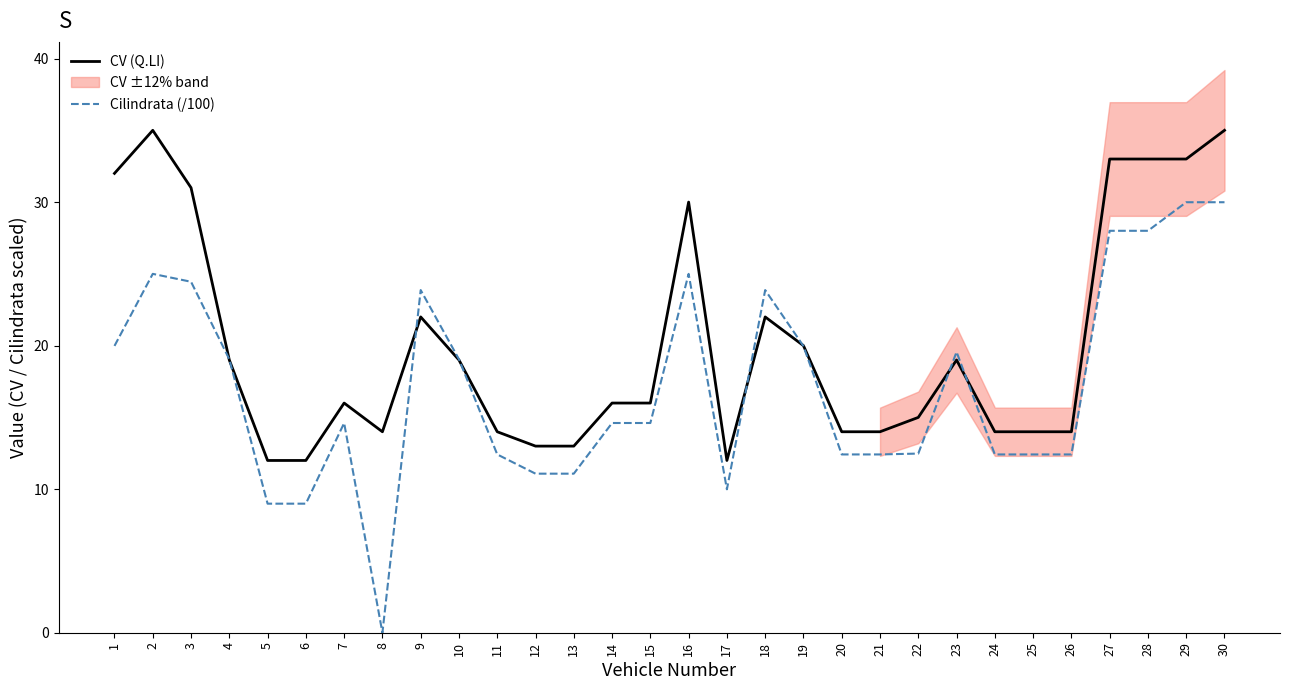

In CV (Q.LI), how many points are higher than both neighbors (excluding endpoints)?

6